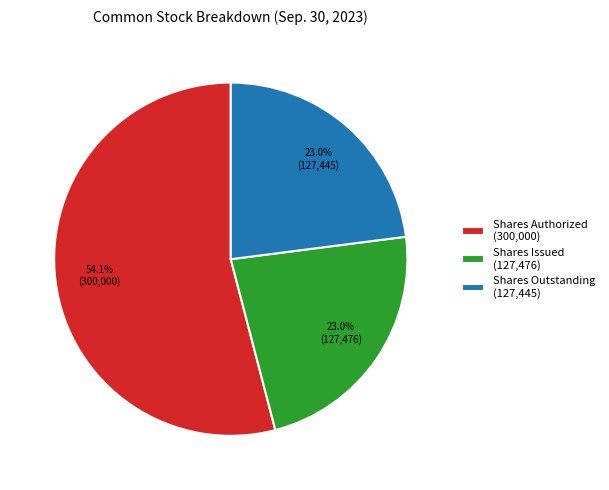

Is there any slice that represents more than half of the pie?

Yes